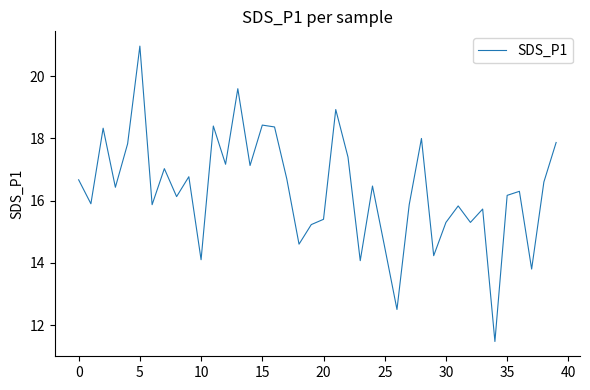

What is the difference between the maximum and minimum values?

9.5